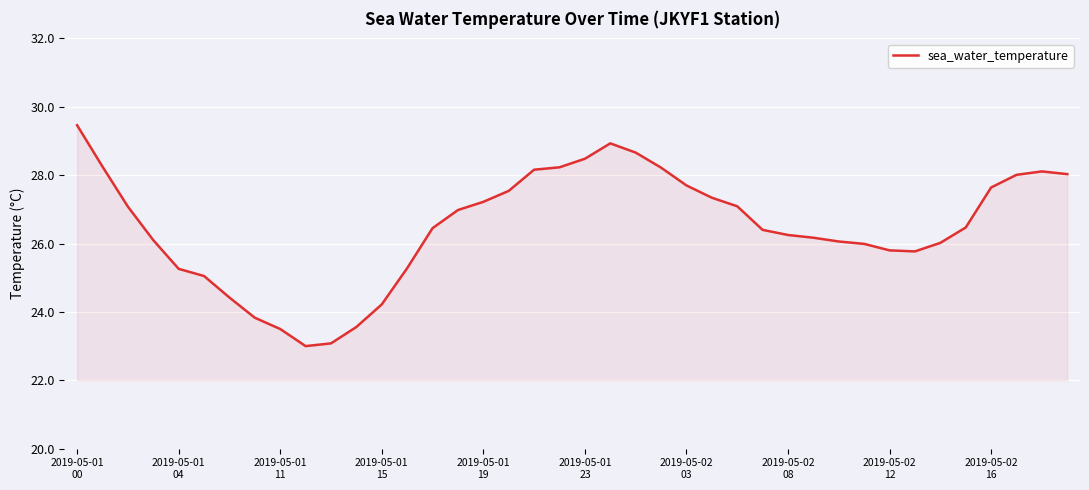

What is the maximum value shown in the chart?

29.5